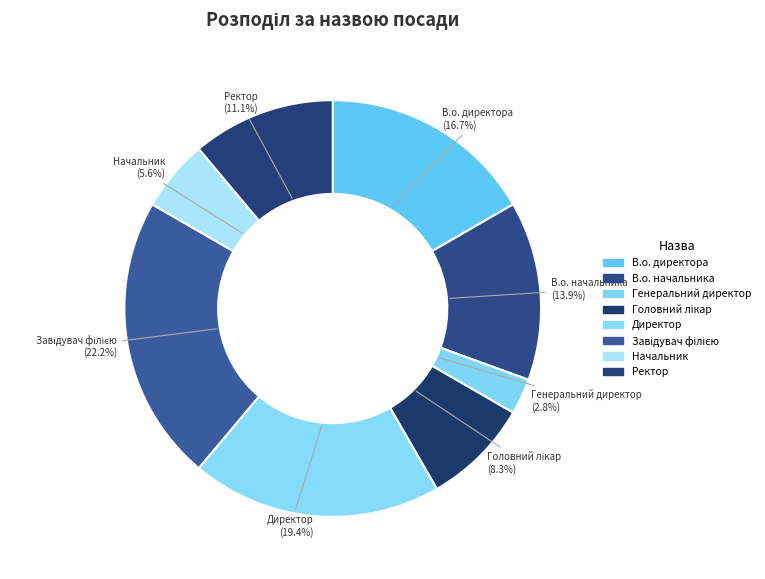

How many slices are in this pie chart?

8